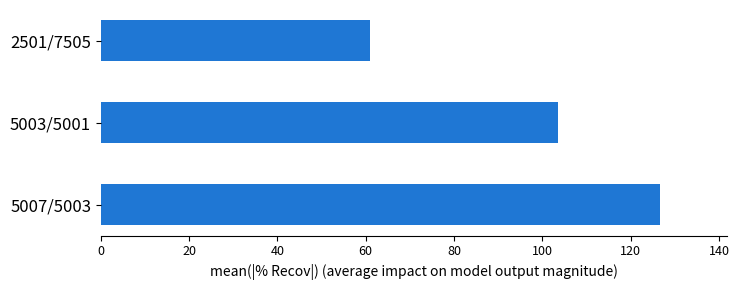

What is the minimum value shown in the chart?

61.0